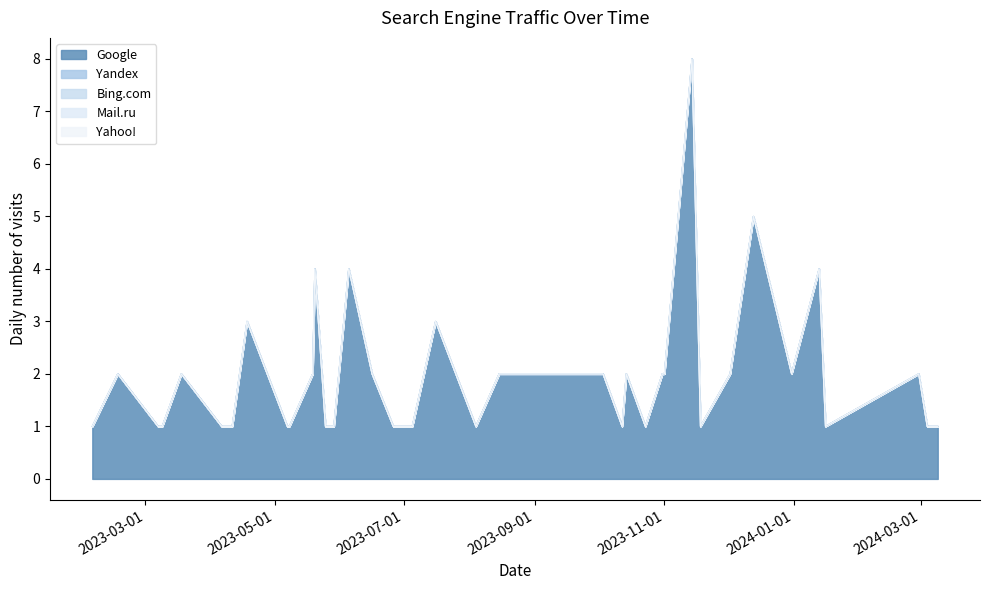

What is the value of the Google point at the 1st from the left?

1